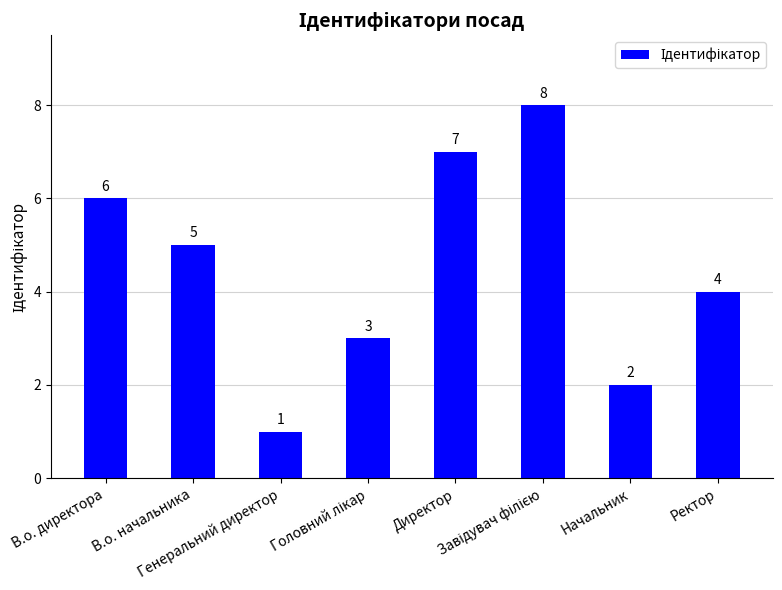

What is the maximum value shown in the chart?

8